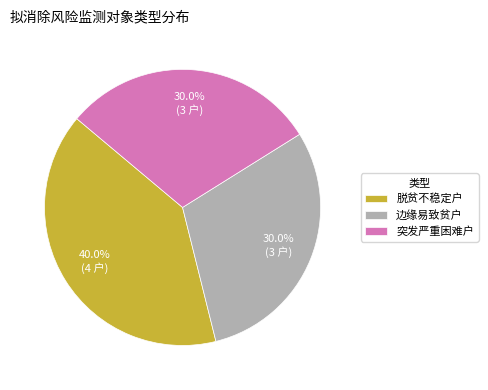

Does any single category account for the majority?

No